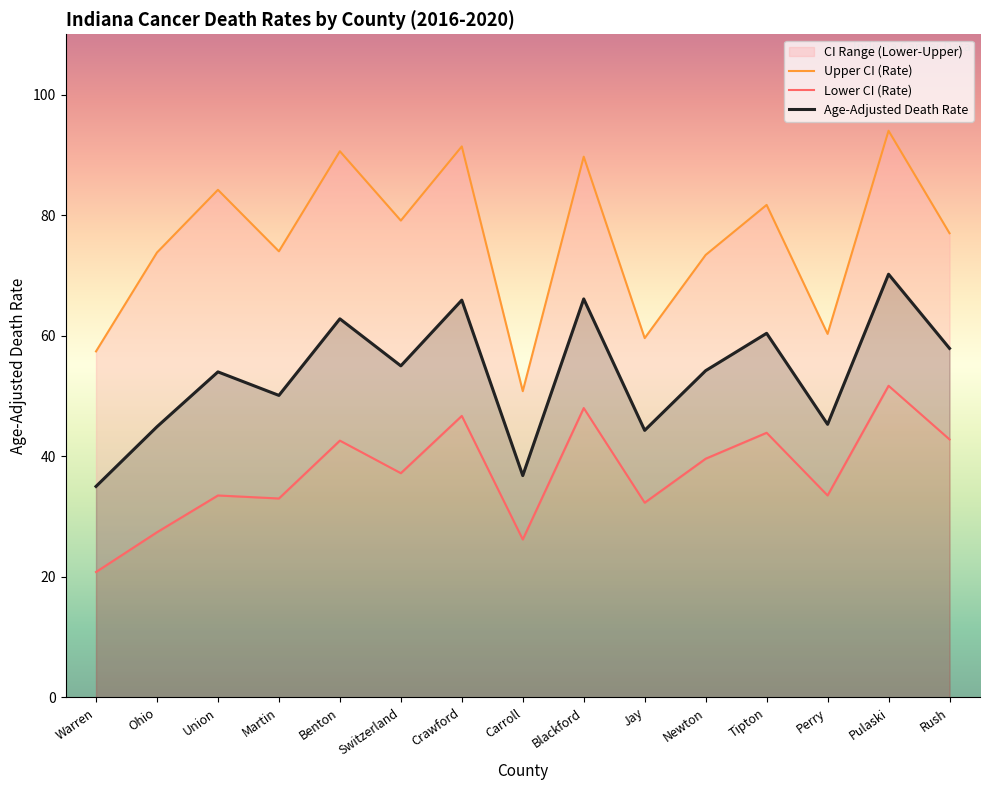

What is the spread (max minus min) of values at Union?

50.7